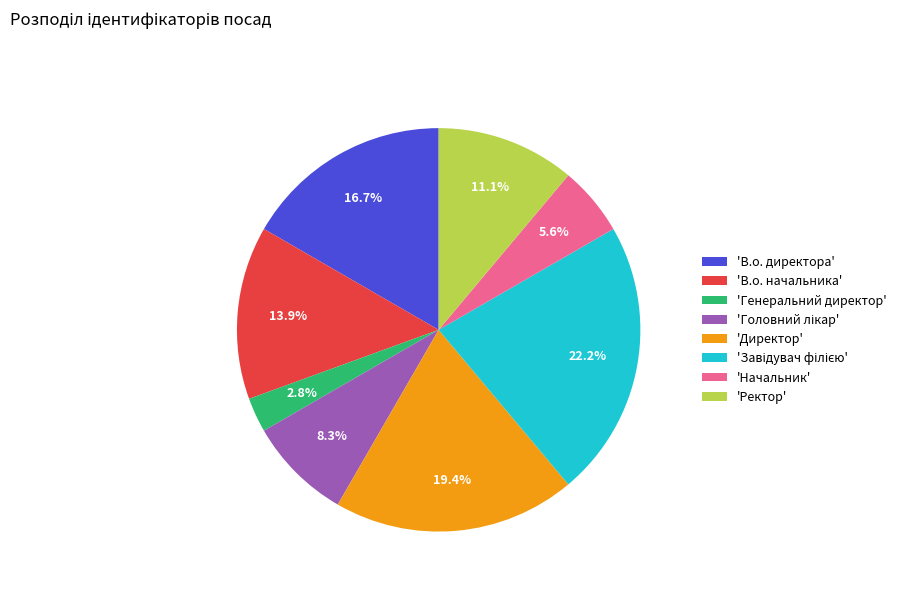

What is the smallest slice in the pie chart?

'Генеральний директор'